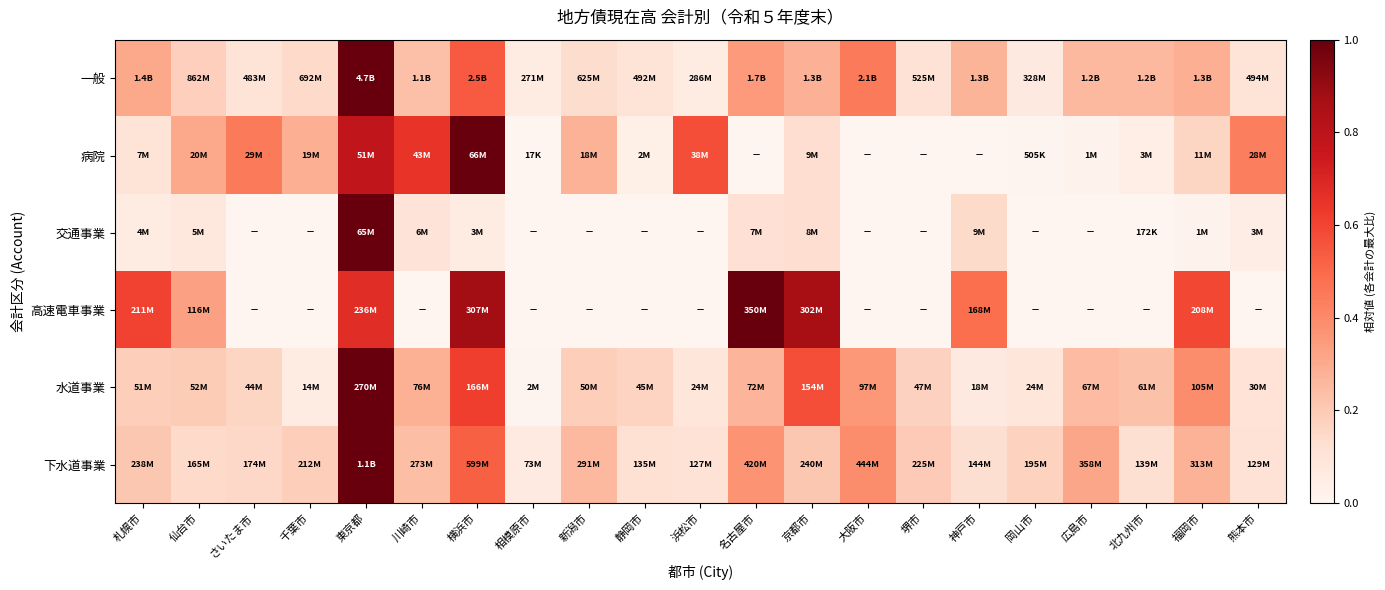

Count the number of data series in this chart.

6